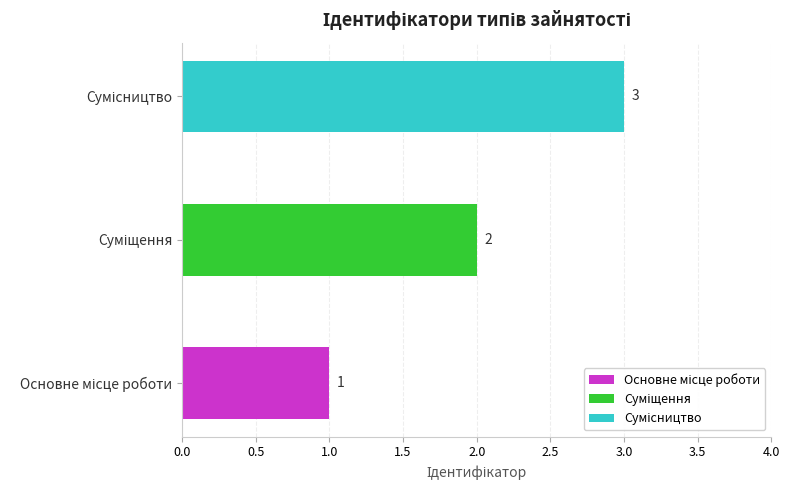

List the labels in order of value, largest first.

Сумісництво, Суміщення, Основне місце роботи